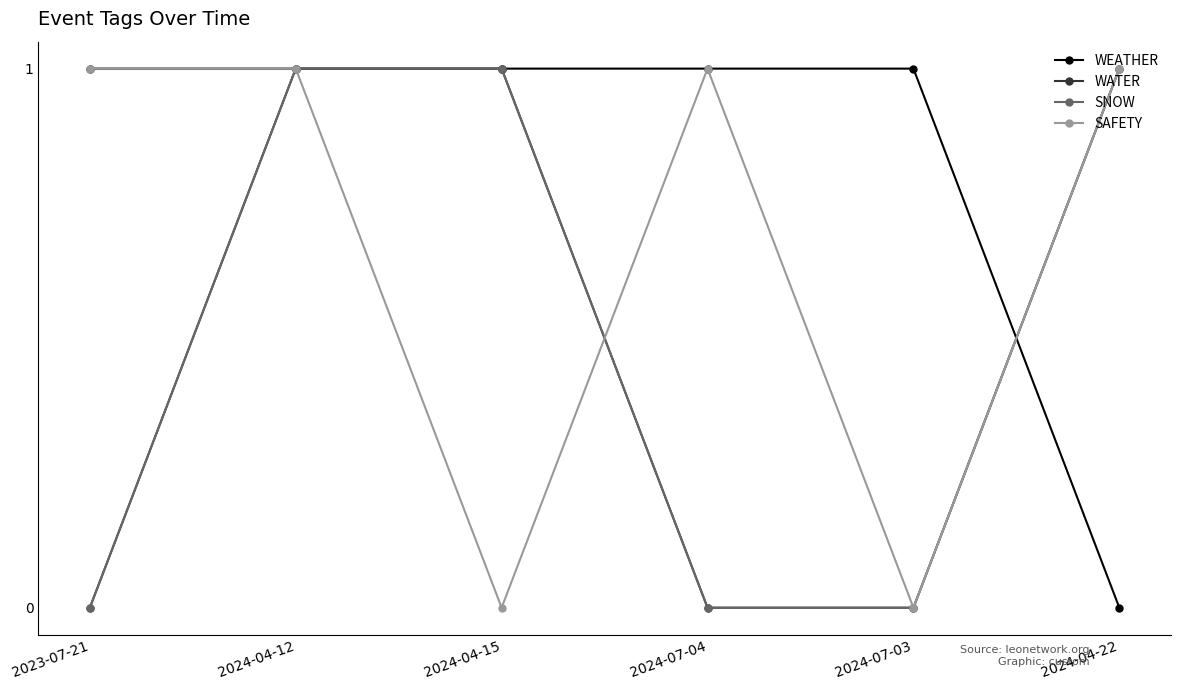

Is it true that SAFETY equals 2 at 2024-04-12?

False